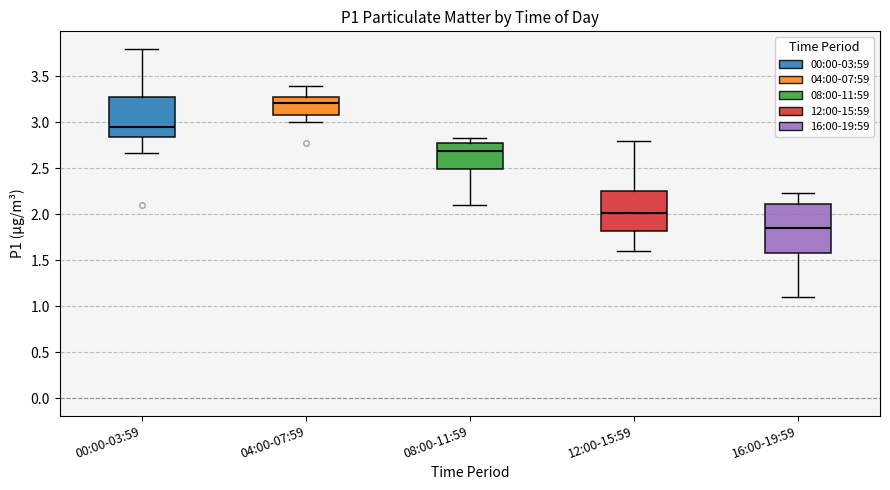

Reading left to right, transcribe this box plot: for each box, give where its median line is, the range the box spans, and where its two whiskers end, as read against the y-axis. The values are not printed on the chart, so give them approximately, as read against the axis.

00:00-03:59: median 2.95, box 2.85 to 3.30, whiskers 2.65 to 3.80
04:00-07:59: median 3.20, box 3.10 to 3.30, whiskers 3.00 to 3.40
08:00-11:59: median 2.70, box 2.50 to 2.80, whiskers 2.10 to 2.85
12:00-15:59: median 2.00, box 1.80 to 2.25, whiskers 1.60 to 2.80
16:00-19:59: median 1.85, box 1.60 to 2.10, whiskers 1.10 to 2.25